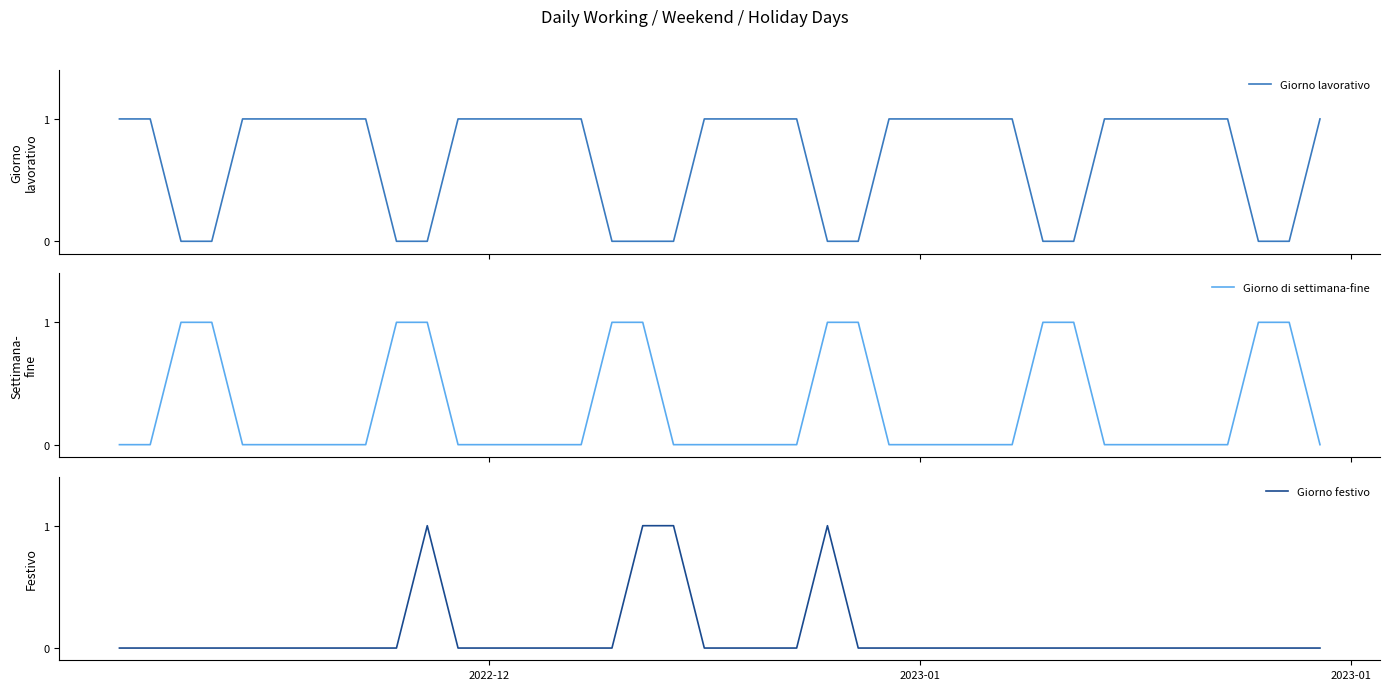

True or false: Giorno festivo and Giorno lavorativo cross at least once.

True